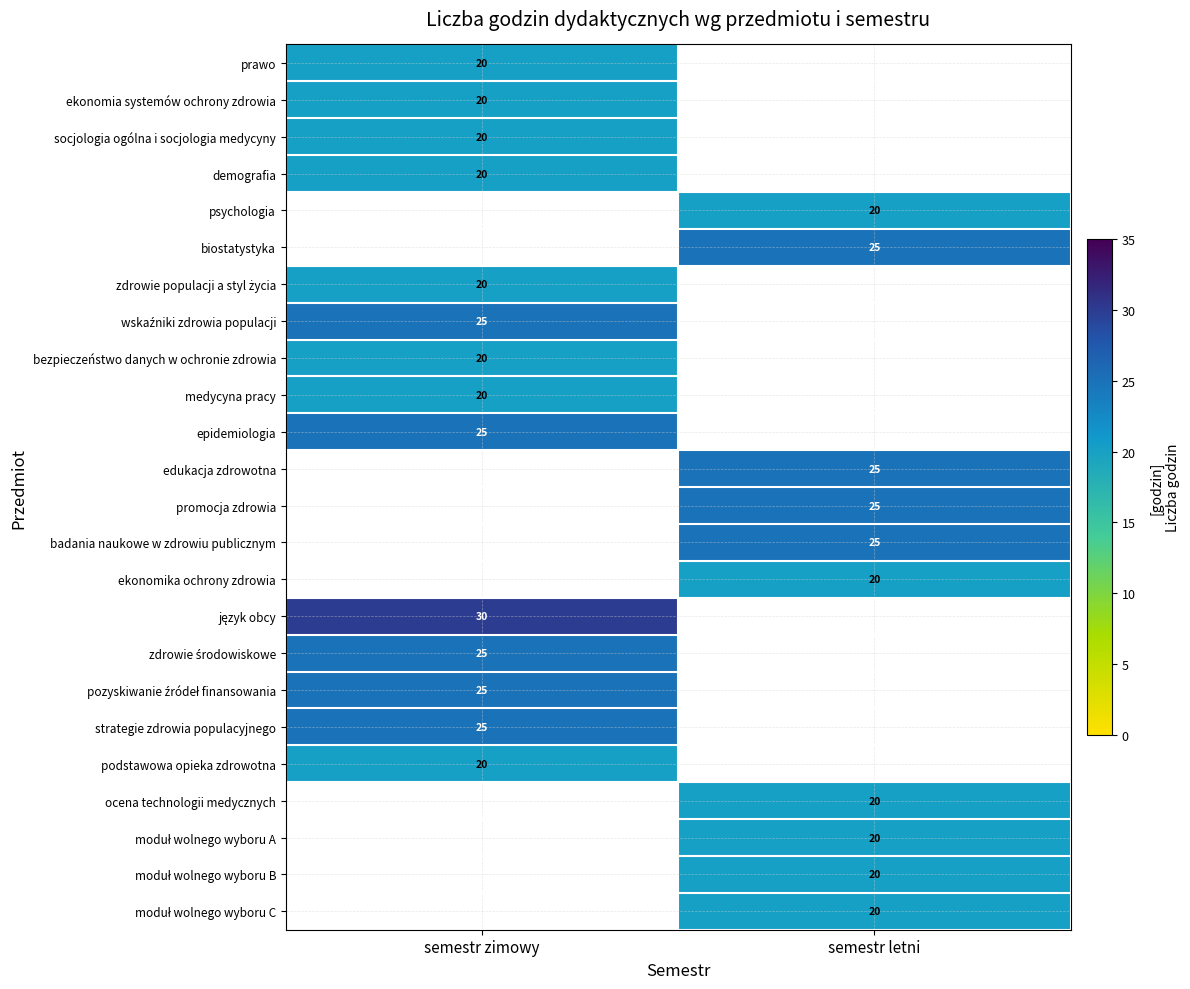

Is the value of promocja zdrowia at semestr letni greater than the value of edukacja zdrowotna at semestr letni?

No